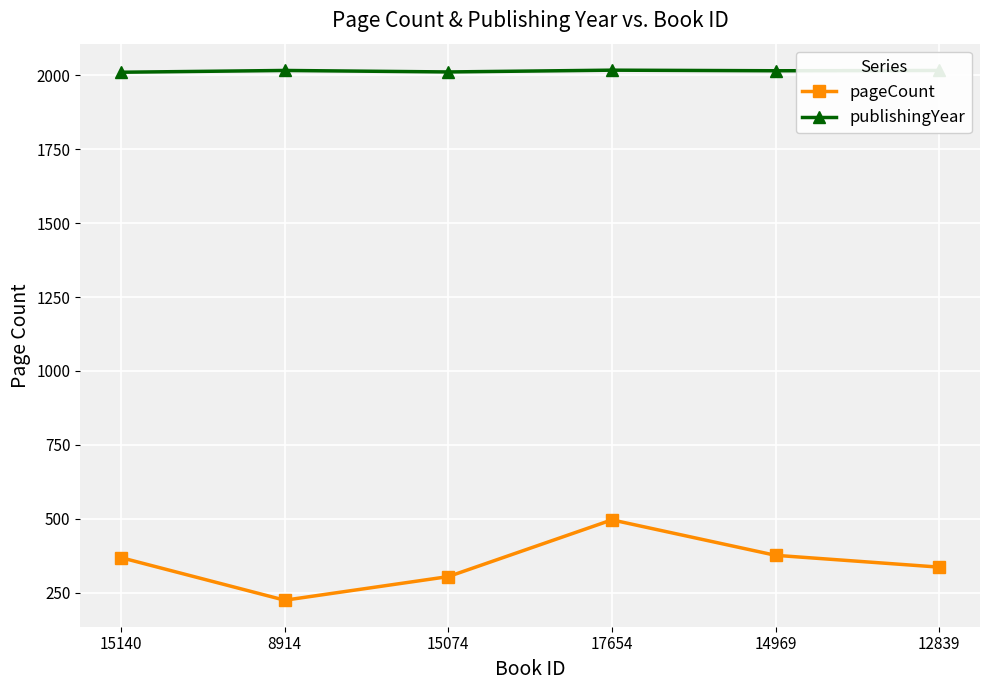

At how many categories does at least one series exceed 250?

6